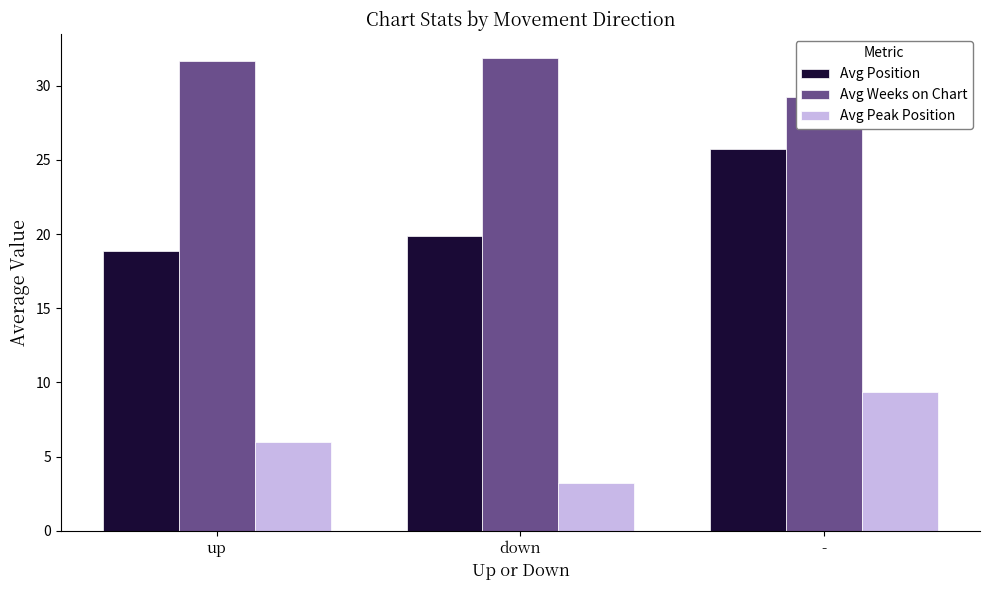

What is the maximum value shown in the chart?

31.9